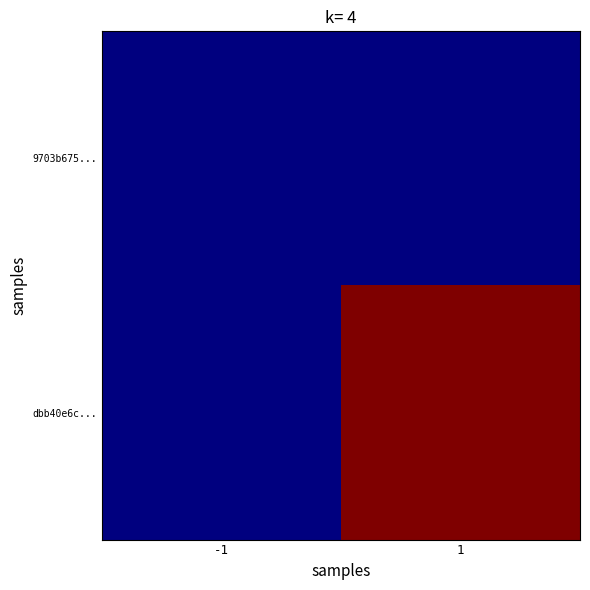

How many data points does each series have?

2